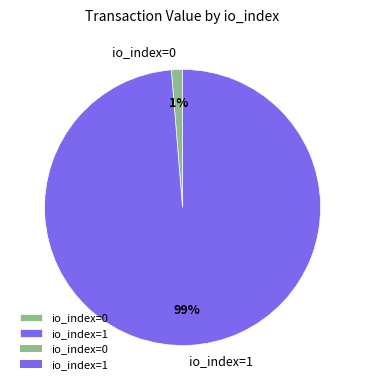

What is the majority slice?

io_index=1